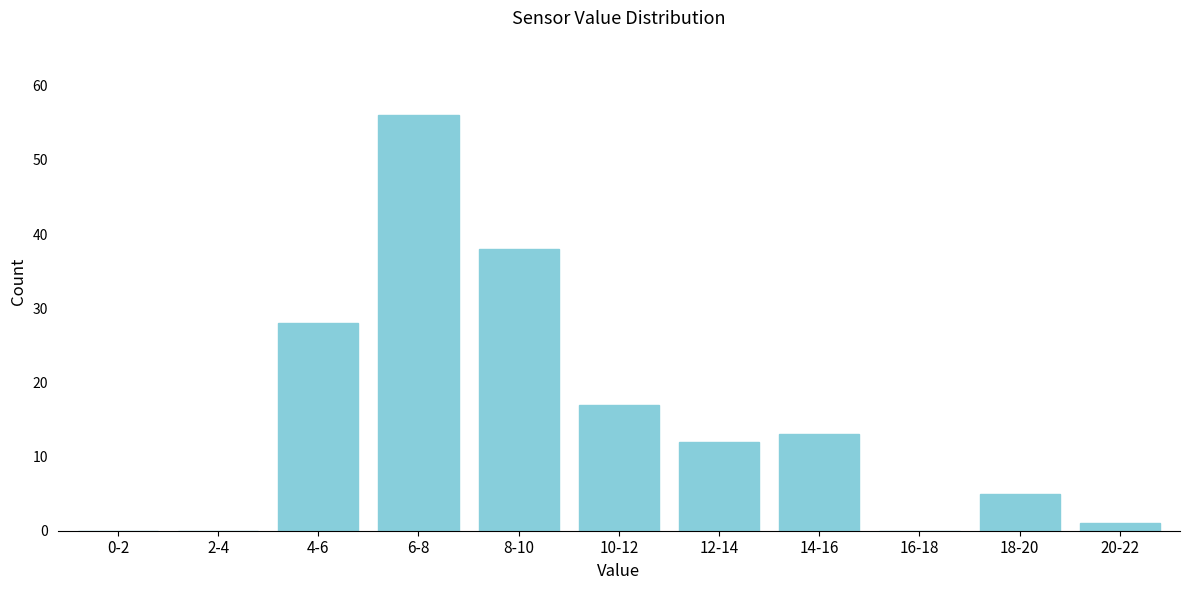

Reading left to right, what are all the values shown in this chart?

0-2=0	2-4=0	4-6=28	6-8=56	8-10=38	10-12=17	12-14=12	14-16=13	16-18=0	18-20=5	20-22=1